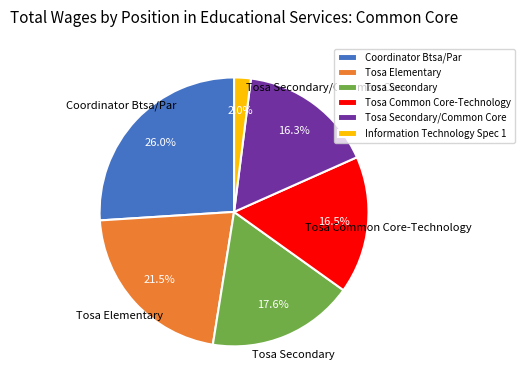

Is there any slice that represents more than half of the pie?

No